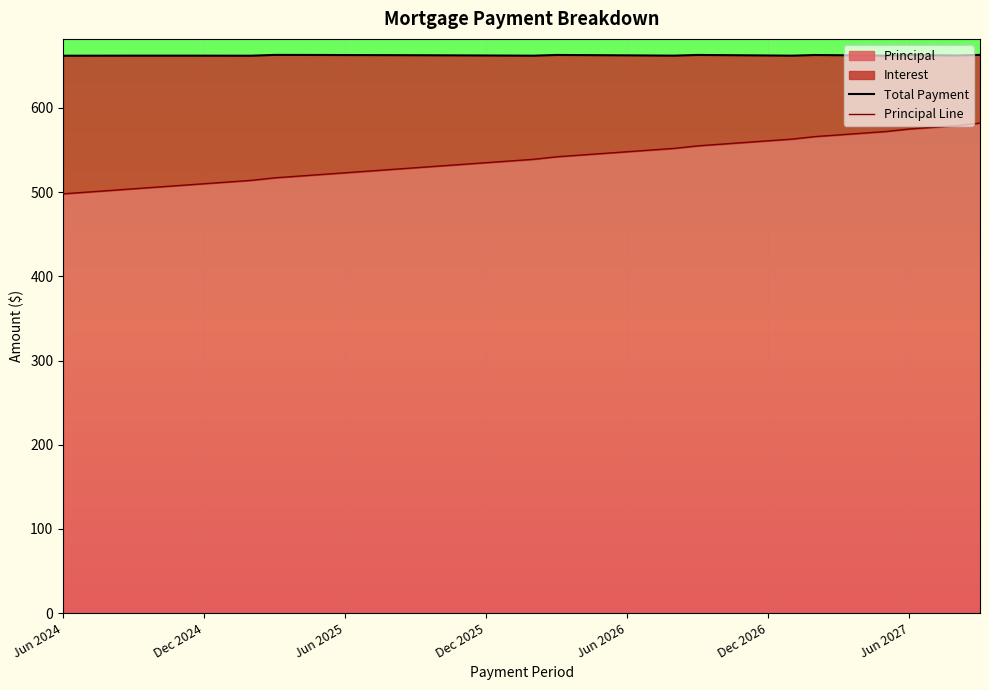

What is the lowest value of the Principal series?

498